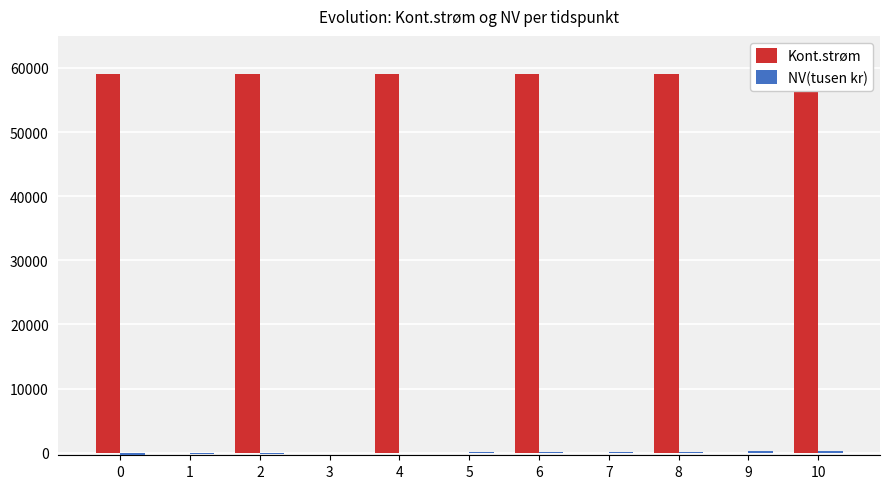

How many values in the NV(tusen kr) series are below 67?

5